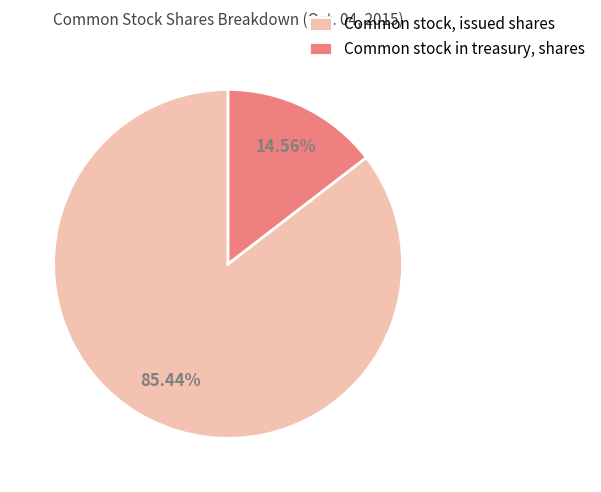

Which category has the biggest portion of the pie?

Common stock, issued shares